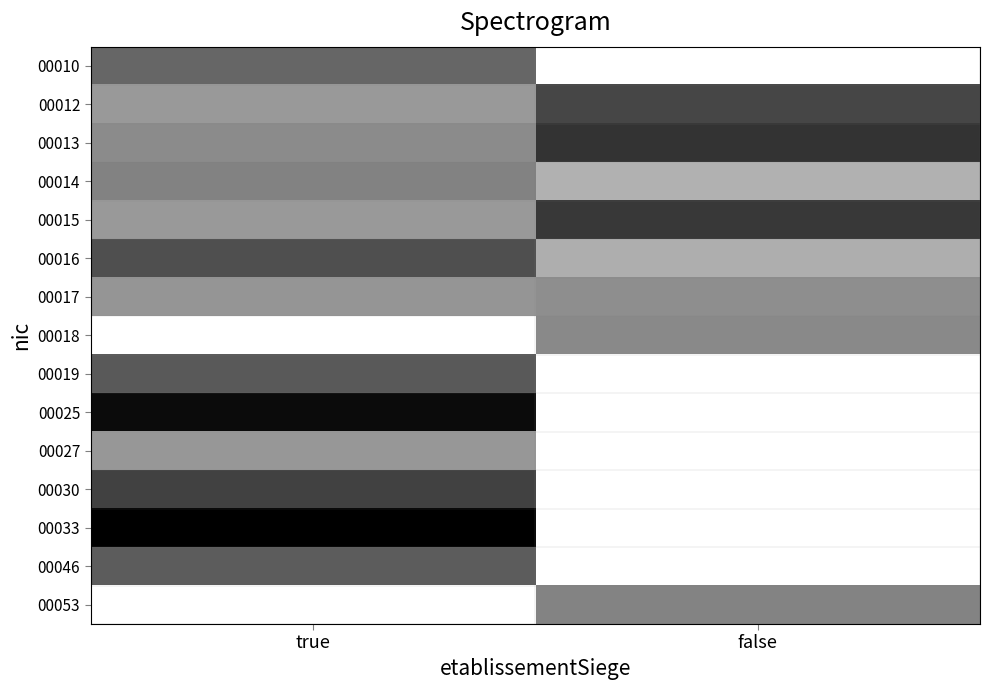

Which has a higher value, false or true?

true